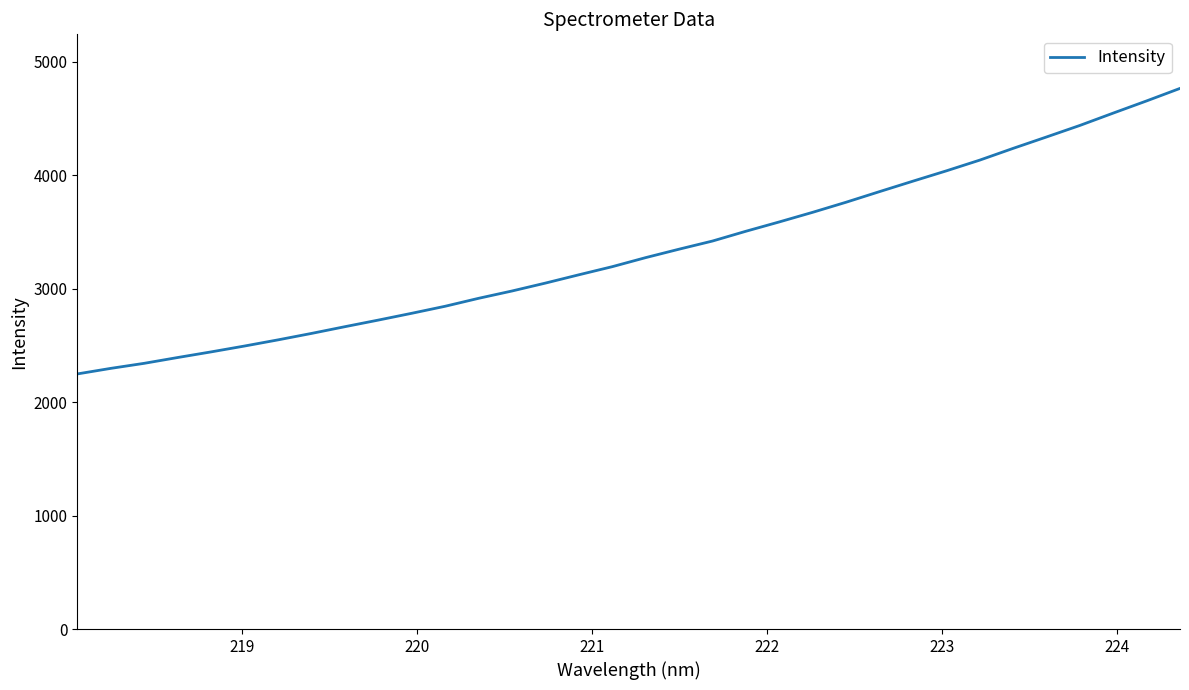

What is the difference between the maximum and minimum values?

2516.3